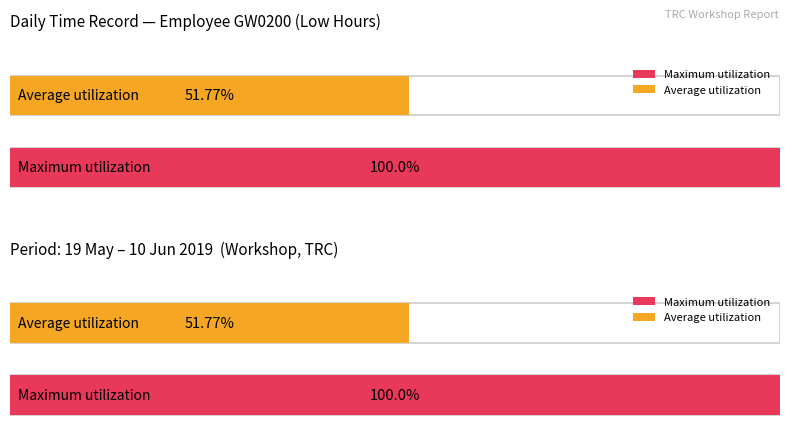

Is it true that the value at 28-Tue is 17.1?

False